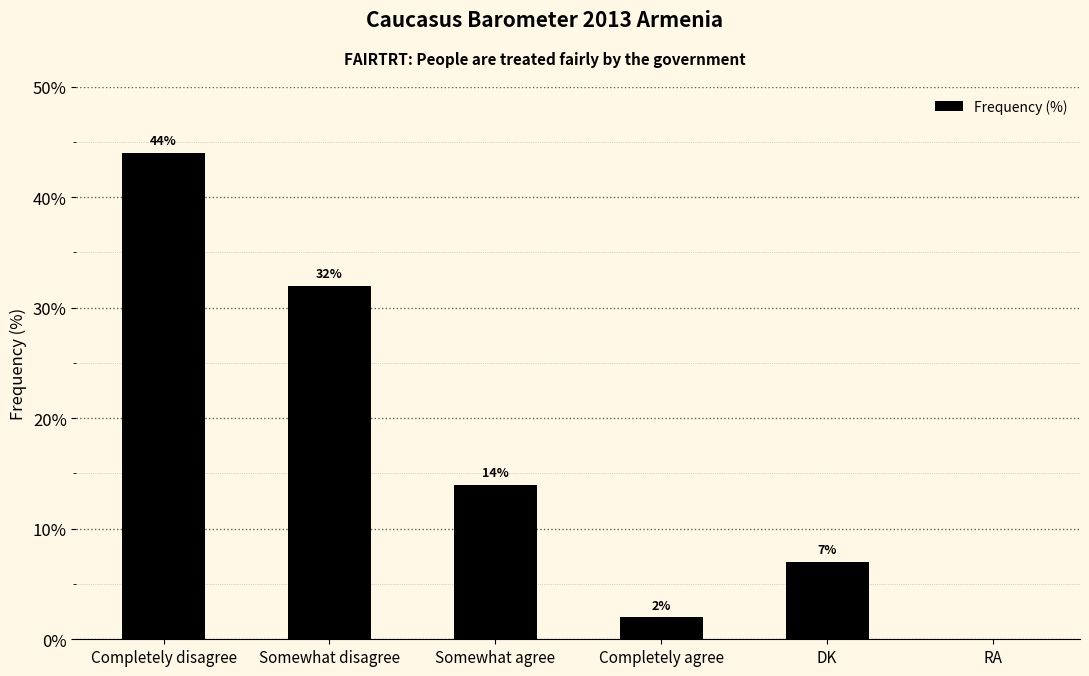

True or false: the data shows 0 at RA.

True